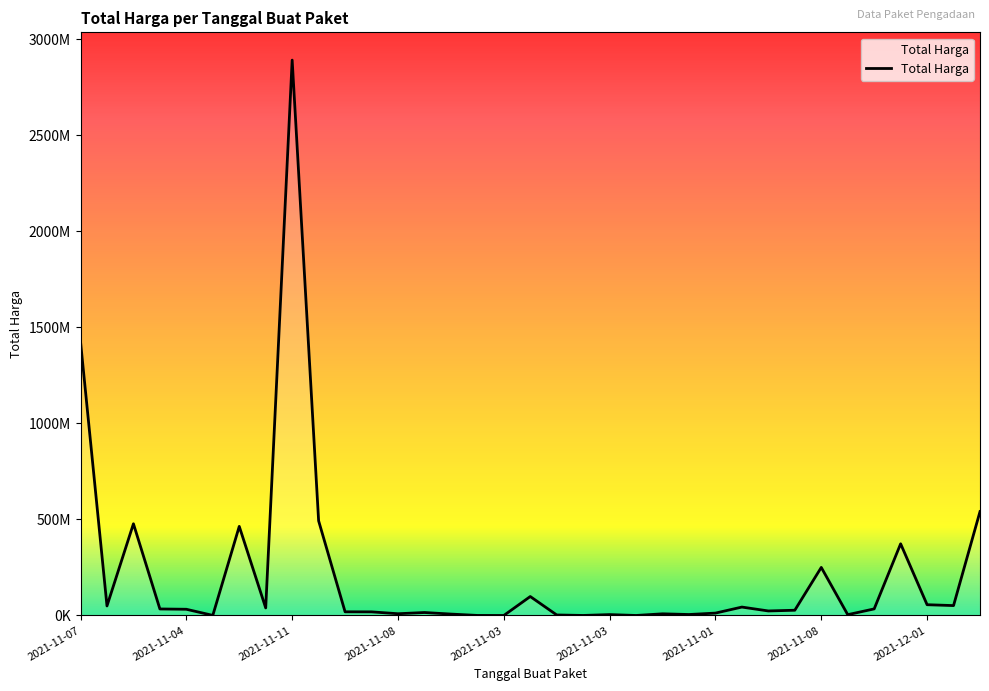

Does the chart have visible grid lines?

No